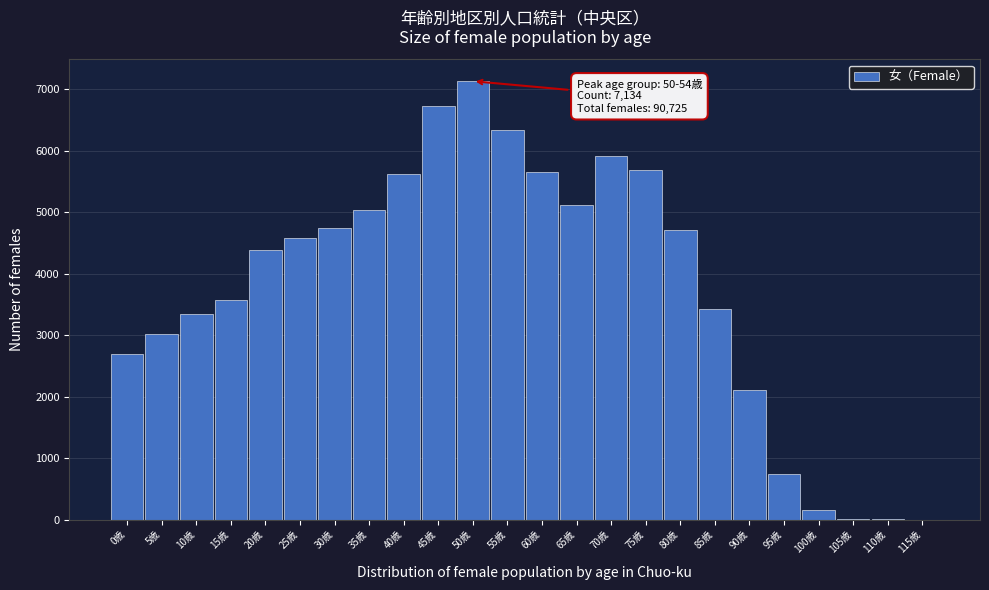

What is the change in value from 15歳 to 70歳?

+2347